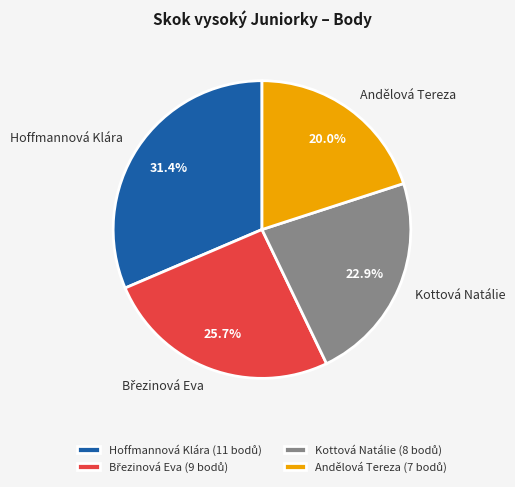

What percentage is the Hoffmannová Klára slice, to the nearest percent?

31%